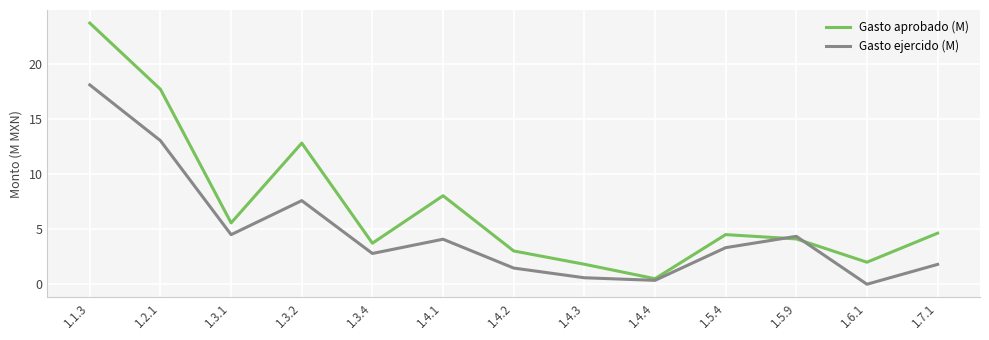

What is the total value across all series at 1.1.3?

41.8